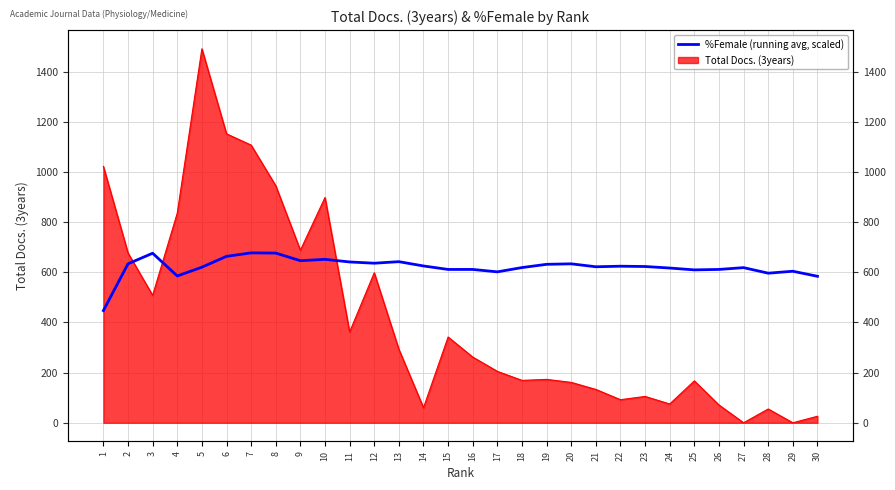

Where is the data nearest to the value 562?

30